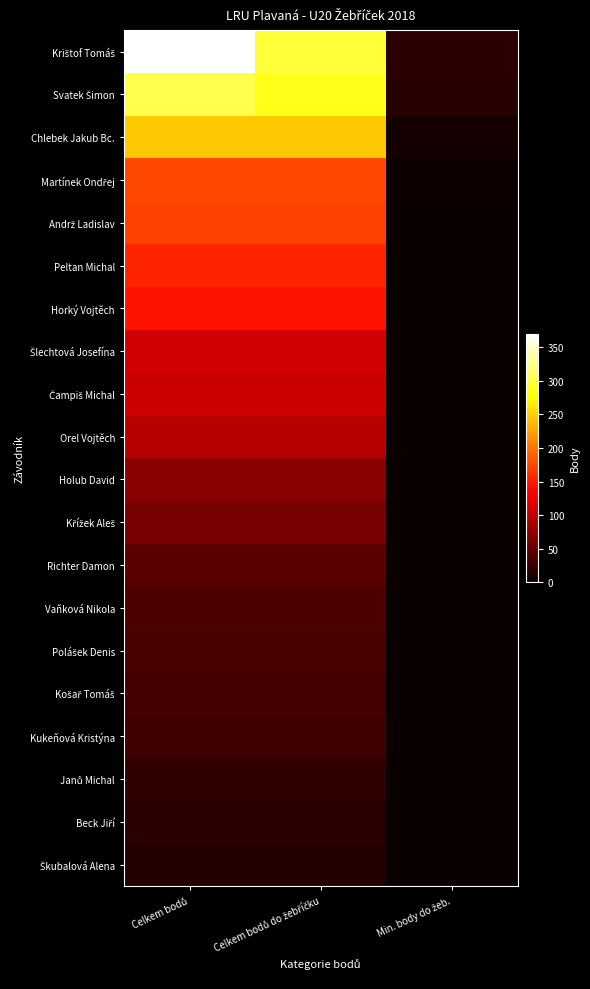

Which has a higher value, Celkem bodů or Min. body do žeb.?

Celkem bodů